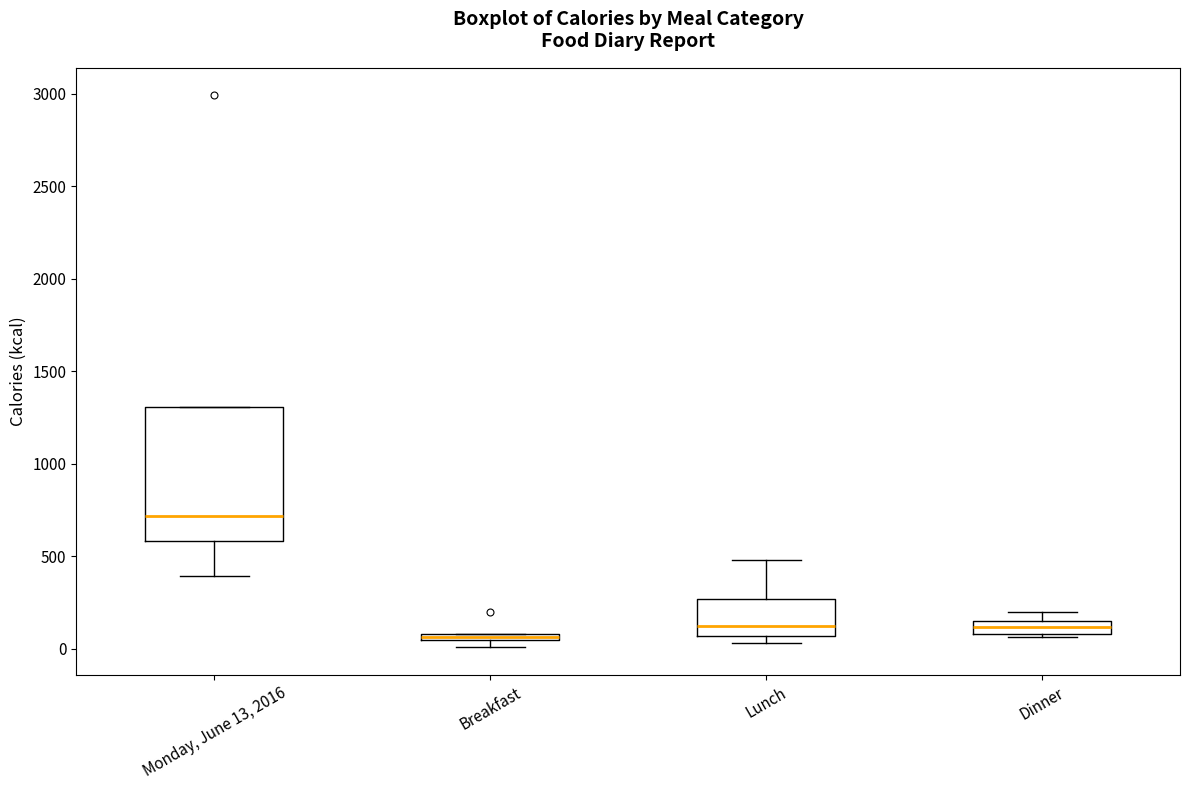

Where is the lower edge of the box for Breakfast on the y-axis? The values are not printed on the chart, so give them approximately, as read against the axis.

50